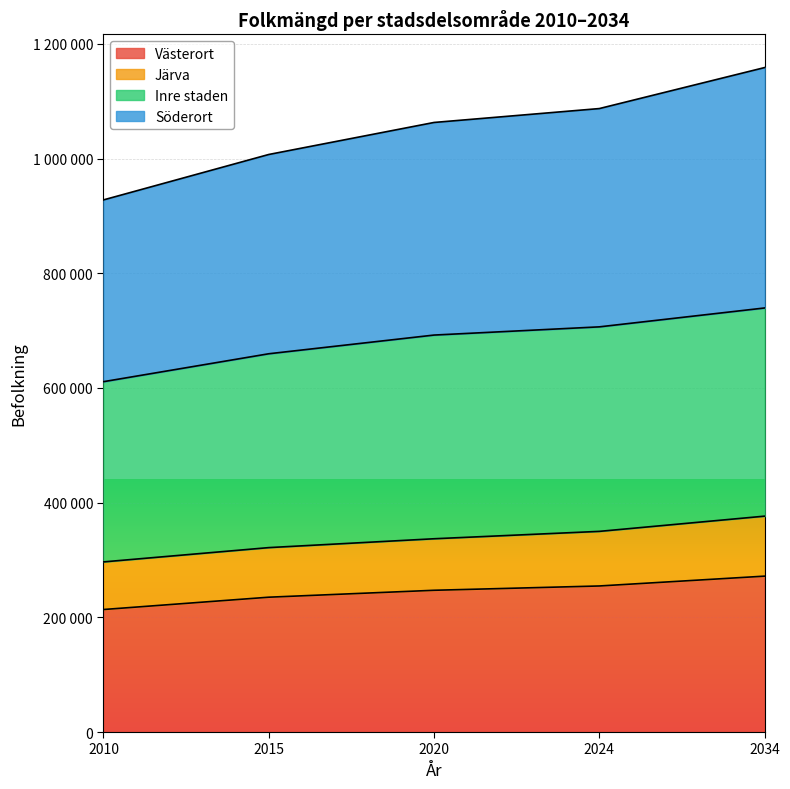

True or false: Västerort has more than 0 points higher than both neighbors.

False